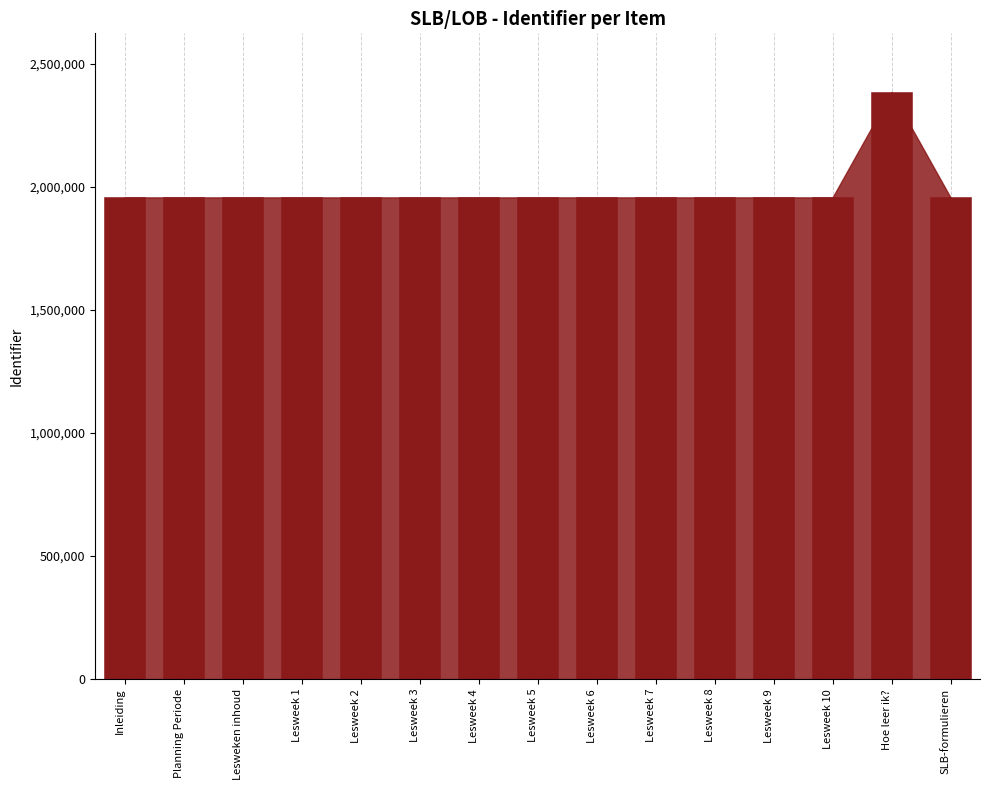

Approximately how many times larger is the value at Lesweek 1 compared to Lesweek 10?

1.0